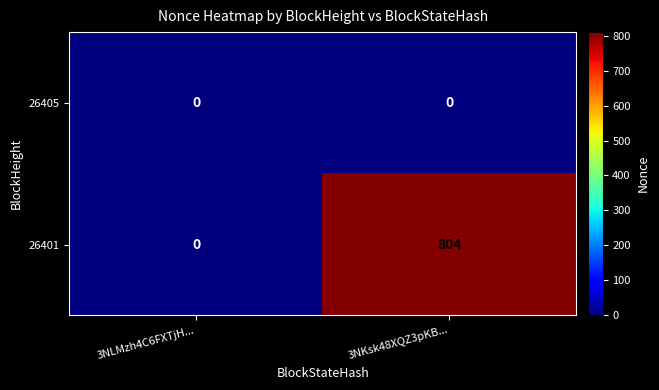

True or false: 26401 has a value of 804 at 3NKsk48XQZ3pKB....

True